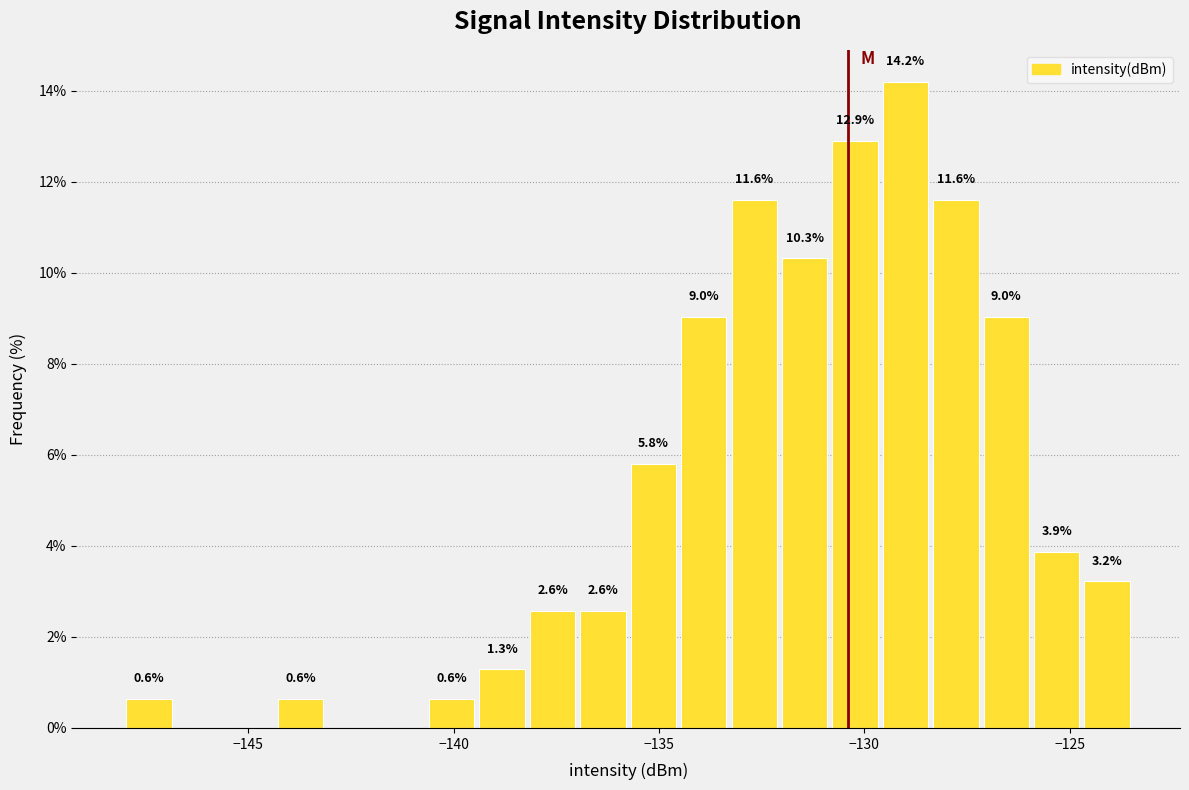

Around what value on the x-axis is the tallest bar? Give the approximate position of its centre, as read against the axis.

-129.0